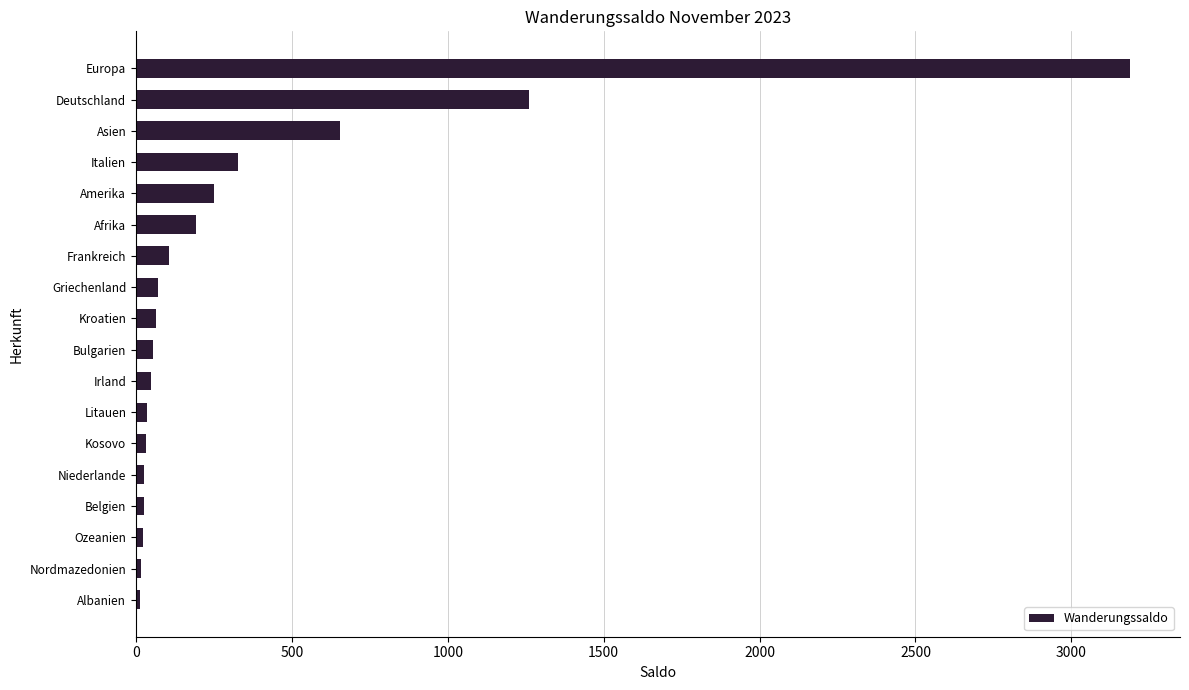

How many categories are shown in the chart?

18